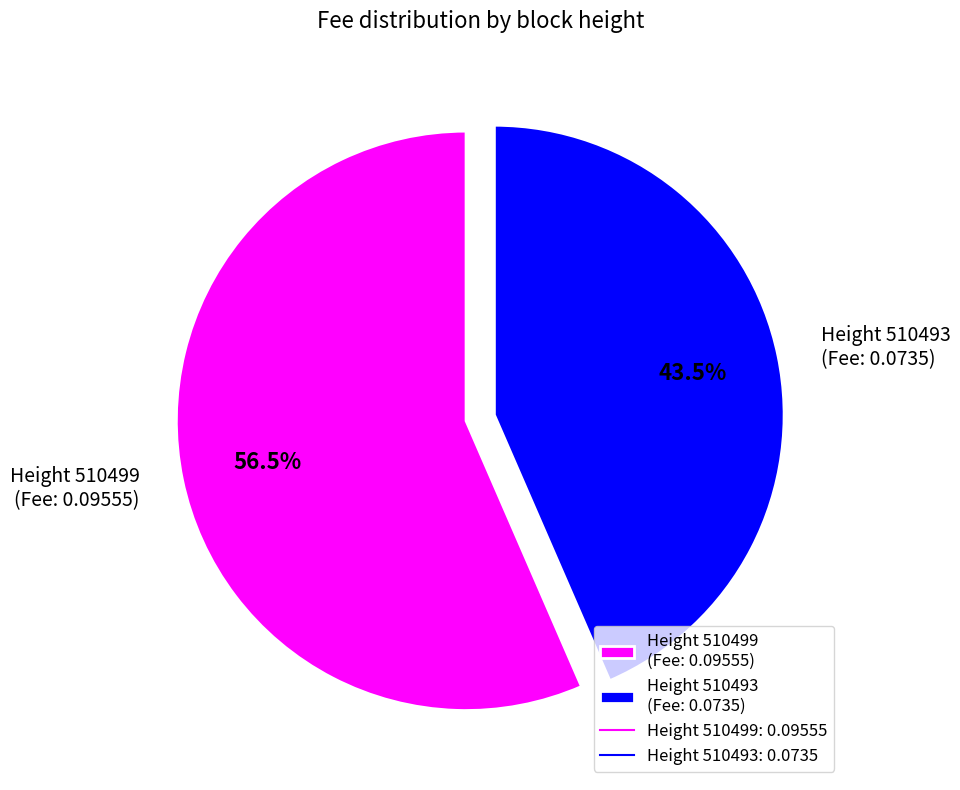

How many slices are in this pie chart?

2